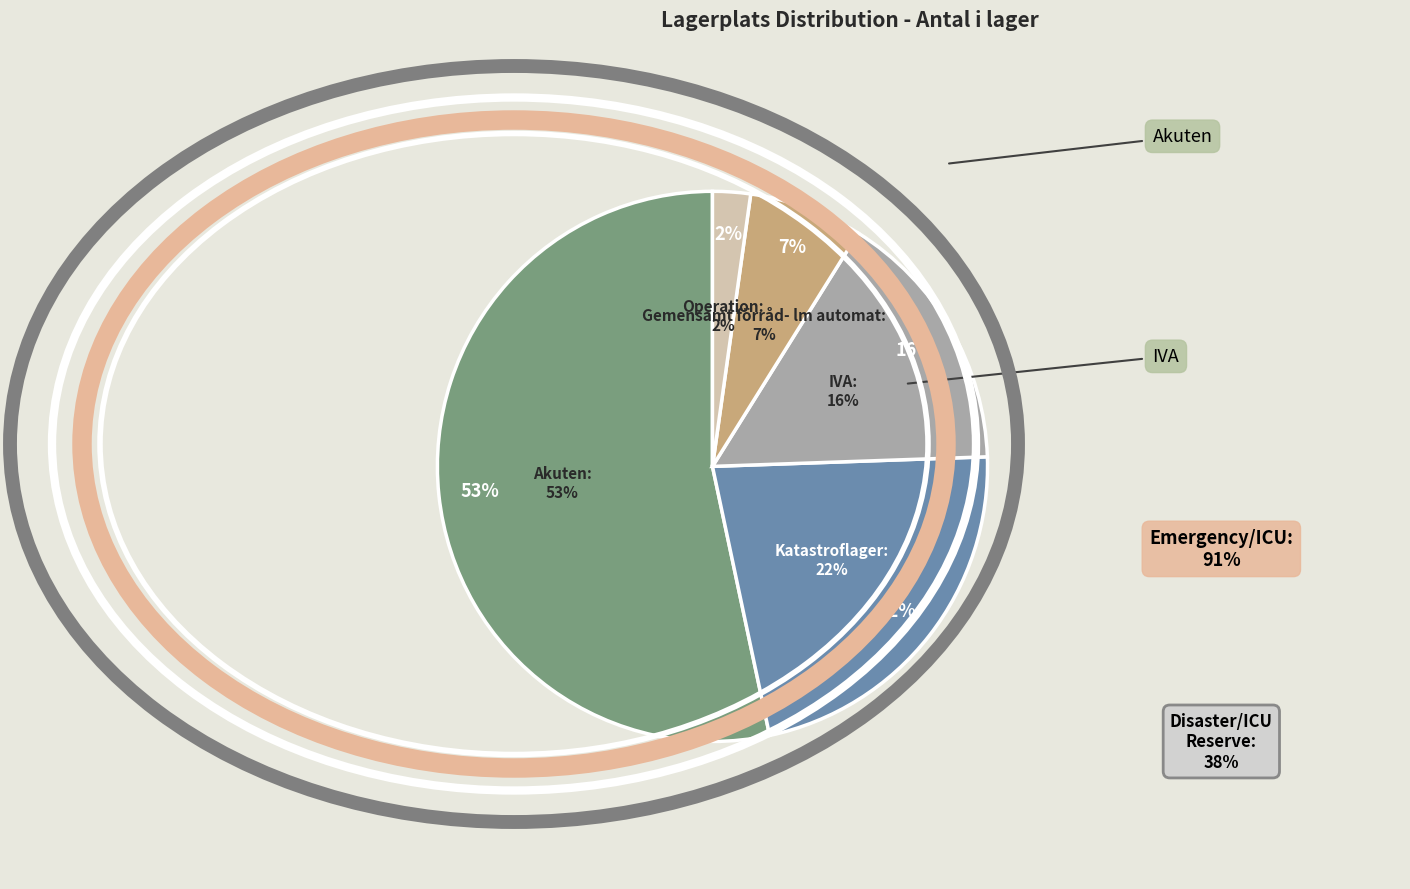

To the nearest percent, what is the difference between the Operation and Katastroflager slice percentages?

20%